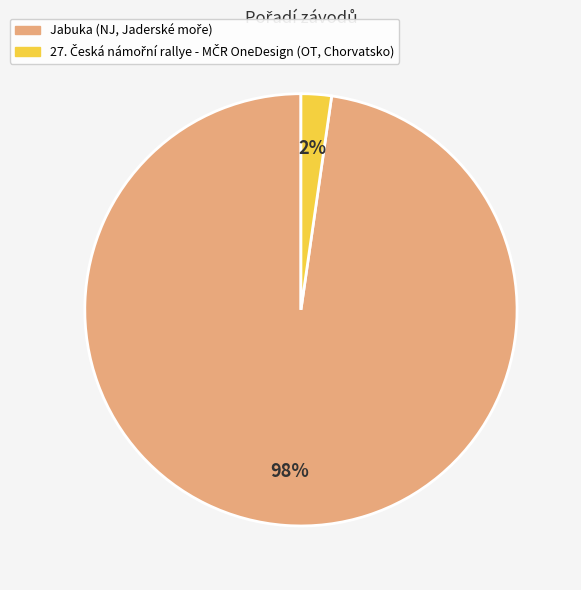

To the nearest percent, what is the average slice percentage?

50%